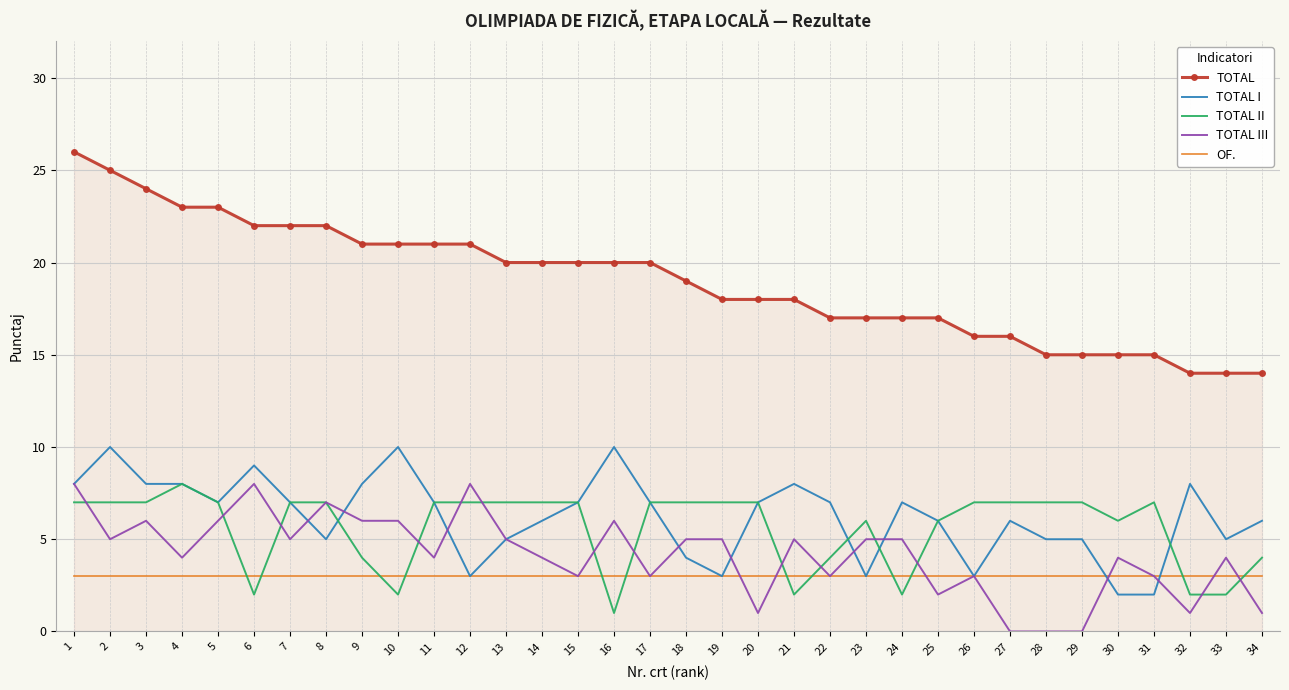

What are all the series names shown in the legend?

TOTAL, TOTAL I, TOTAL II, TOTAL III, OF.